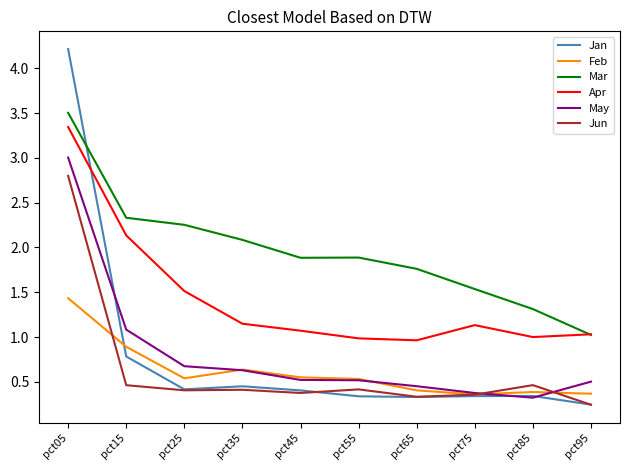

What is the difference between the maximum and minimum values in the Jan series?

4.0